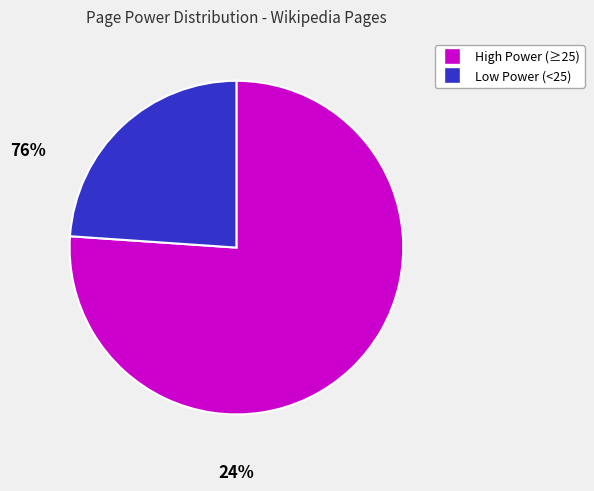

Is there a majority slice in this chart?

Yes